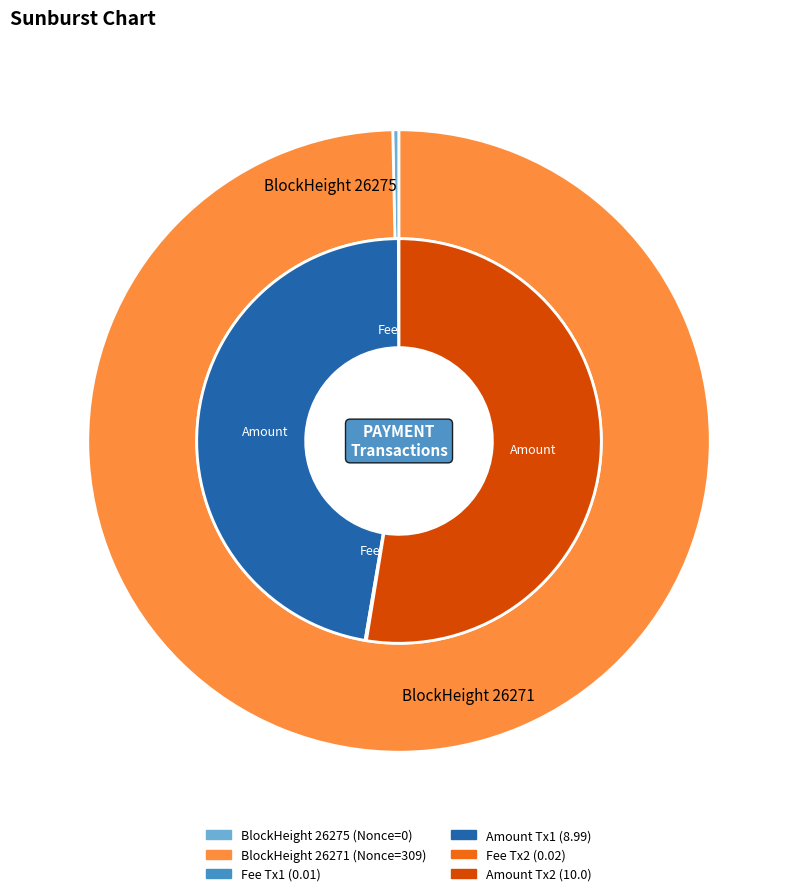

Combined, do 26271 and 26275 account for over 50%?

Yes